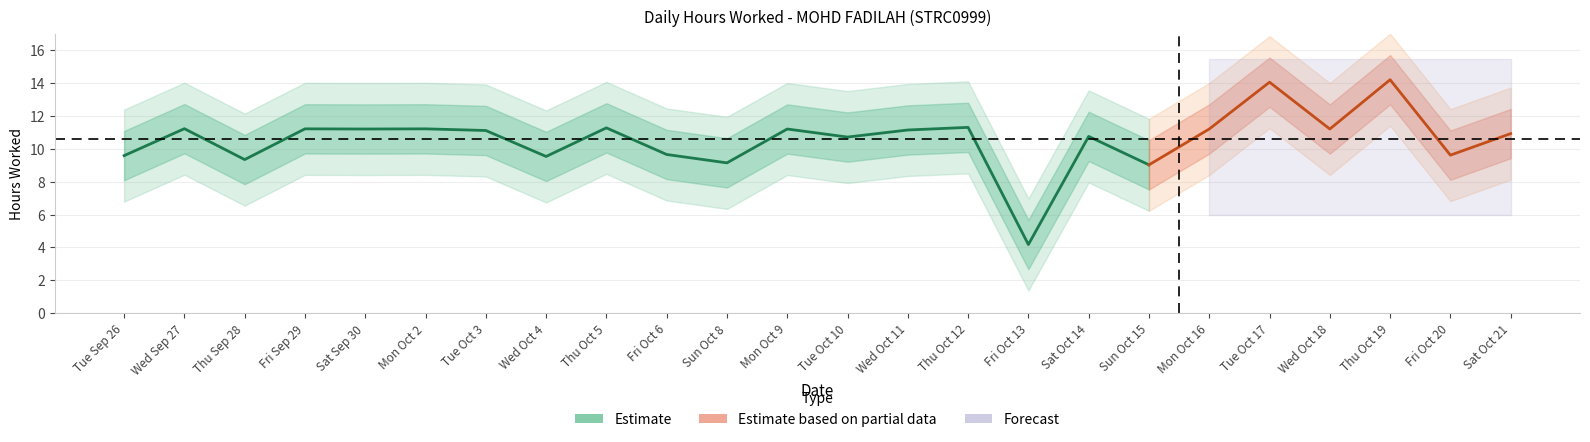

Where is the data nearest to the value 9?

15